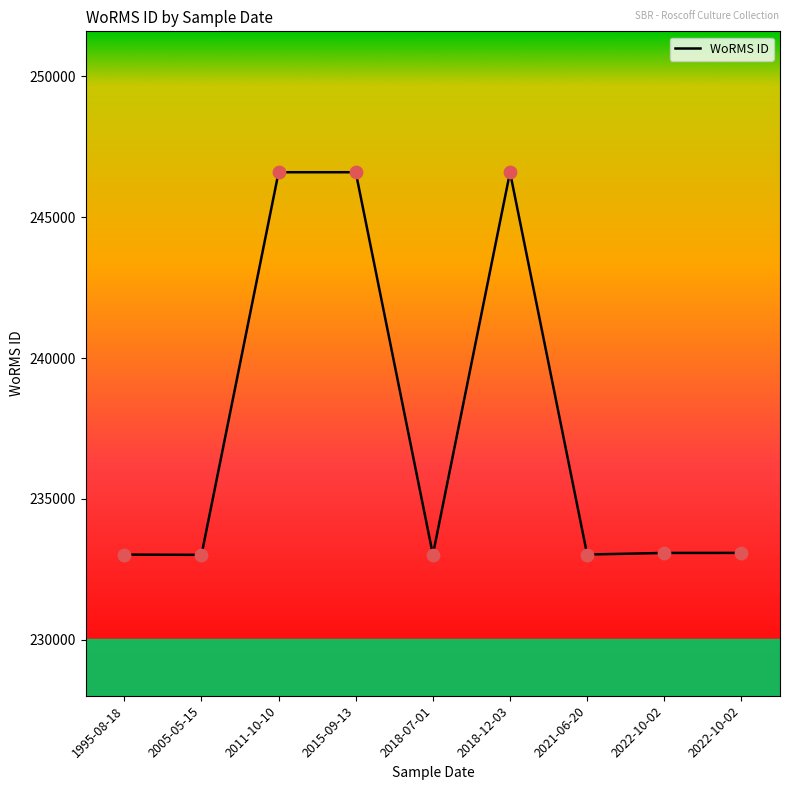

Between 2022-10-02 and 2011-10-10, which is larger?

2011-10-10